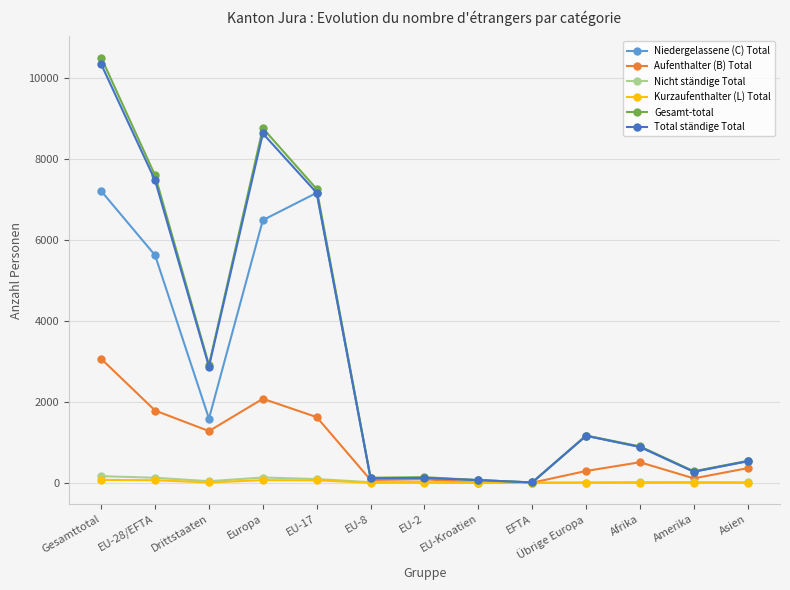

What is the total value across all series at Gesamttotal?

31316